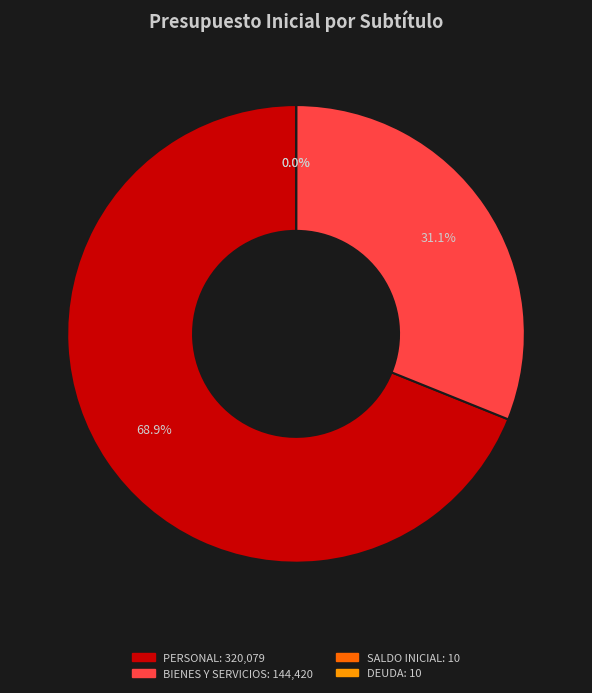

Is there a majority slice in this chart?

Yes